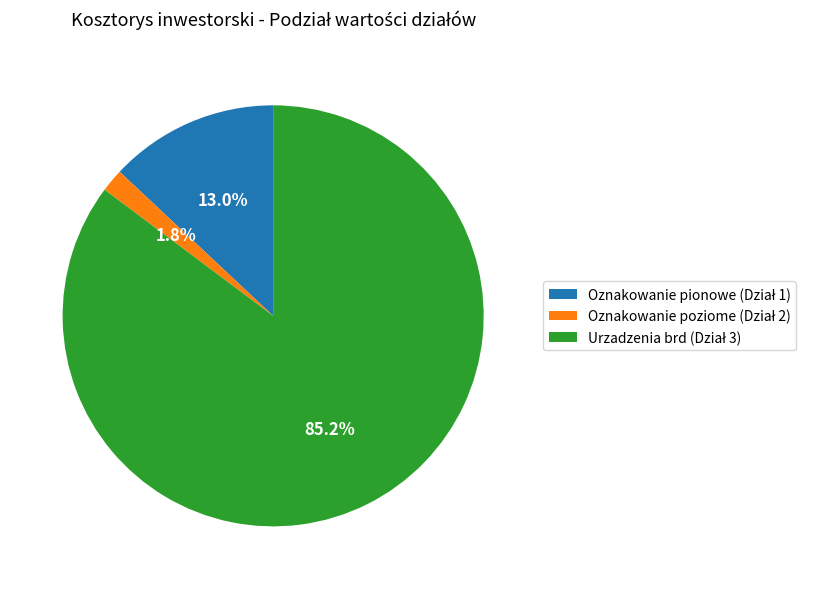

Does any single category account for the majority?

Yes